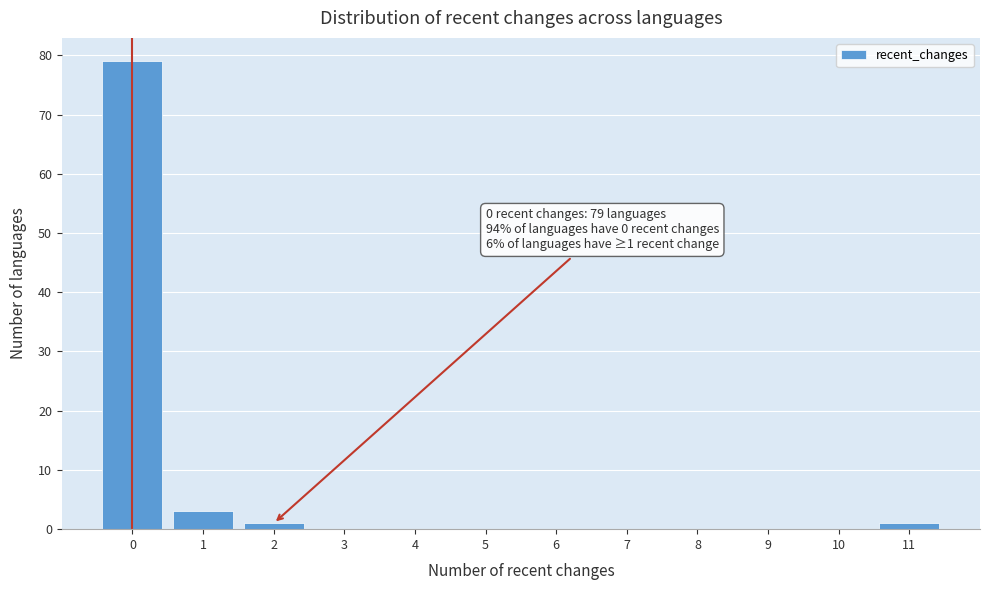

Over which range of the x-axis is the bar tallest?

-0.5 to 0.5